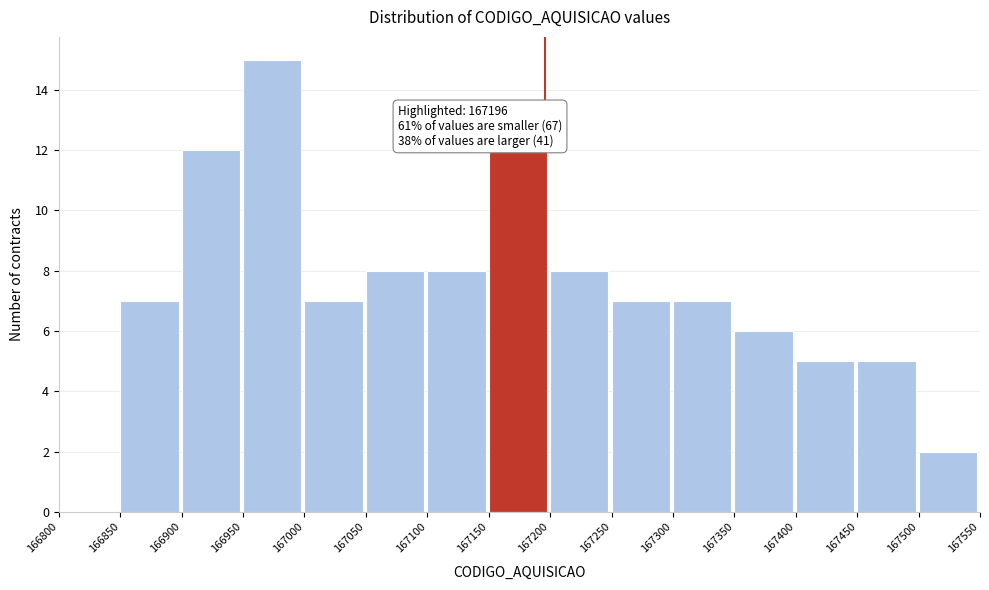

Over which range of the x-axis is the bar tallest?

166950 to 167000